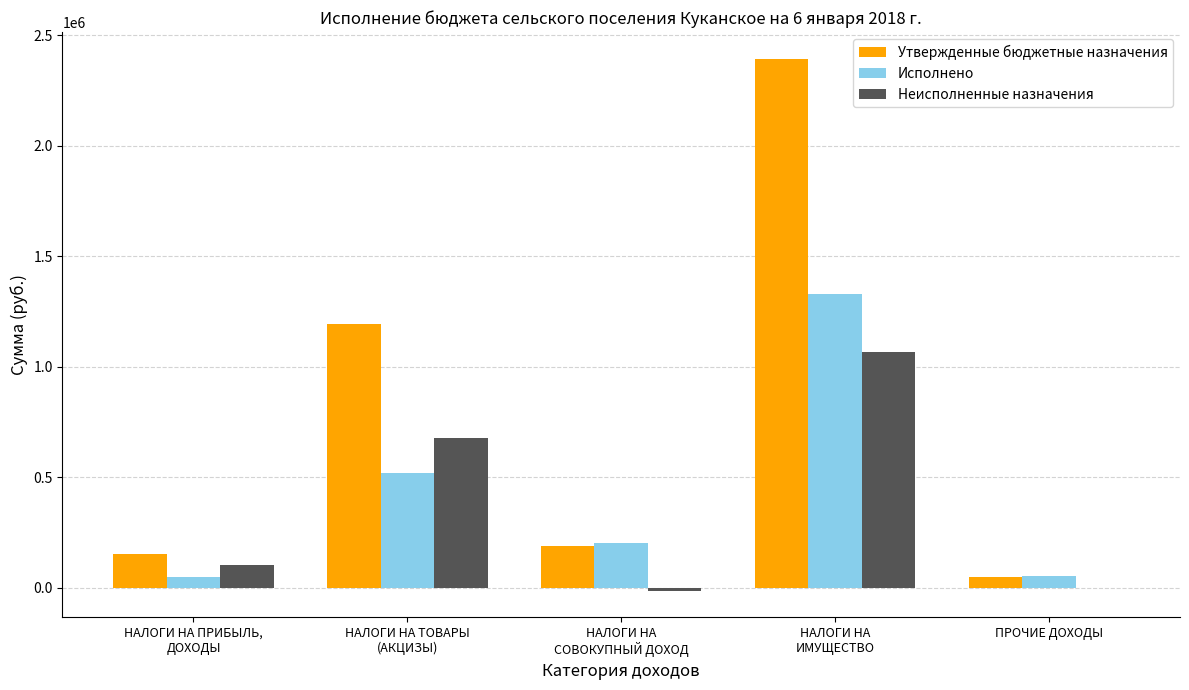

Which series has the largest total across all categories?

Утвержденные бюджетные назначения